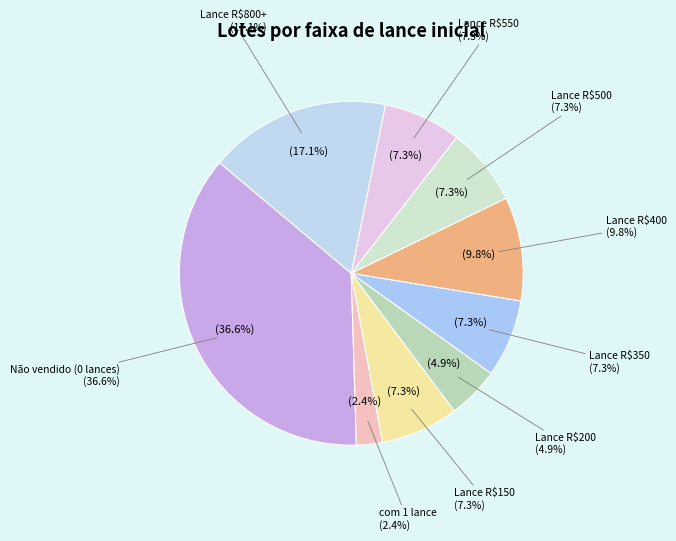

Is the sum of Não vendido com 0 lances and Lance 500 greater than half?

No